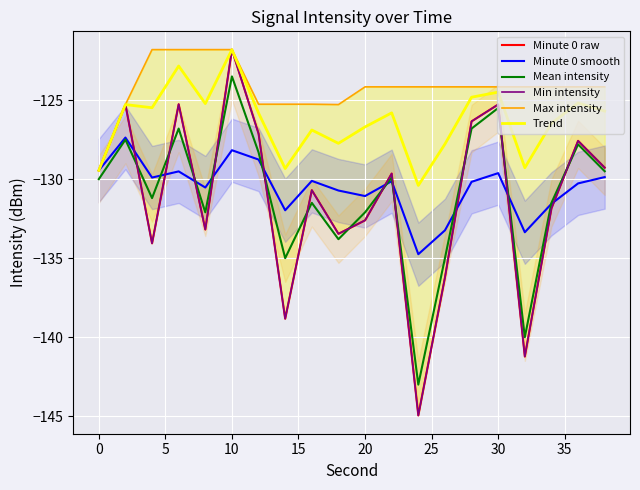

True or false: Mean intensity and Trend intersect in this chart.

False